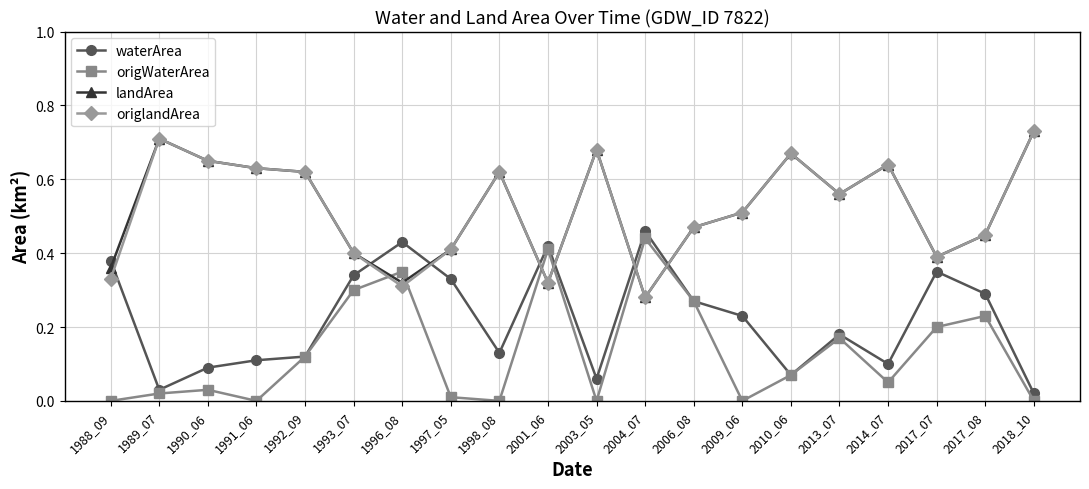

Where is the first local maximum for landArea?

1989_07